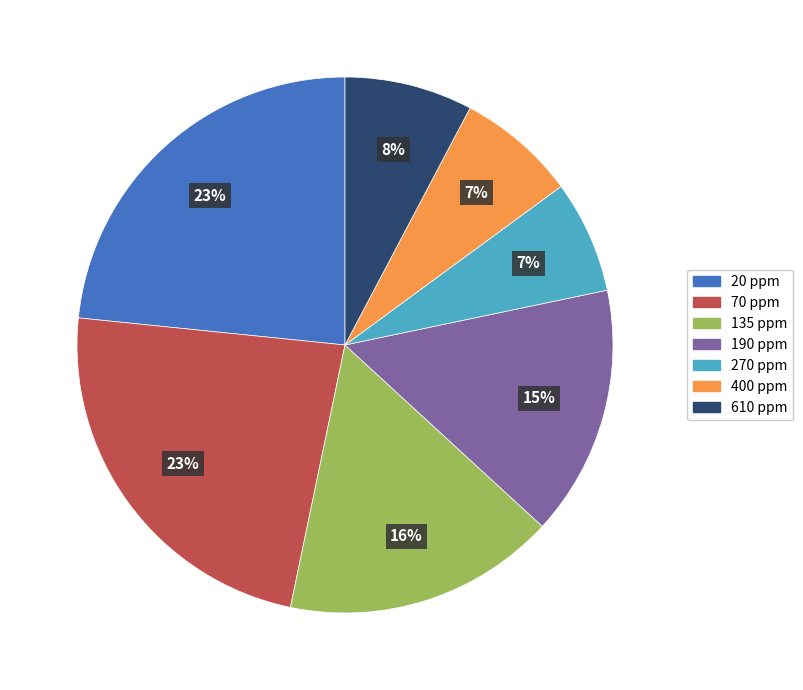

How many slices are in this pie chart?

7